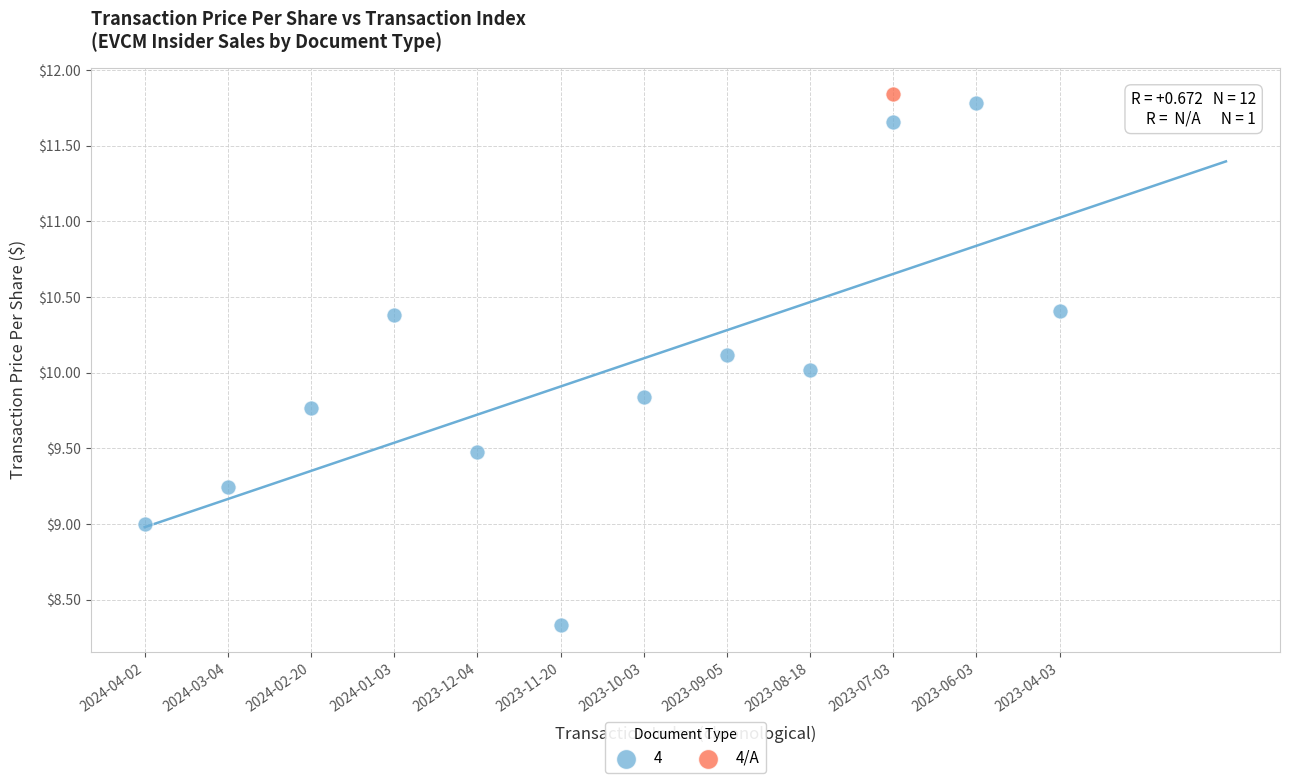

What are all the series names shown in the legend?

4, 4/A